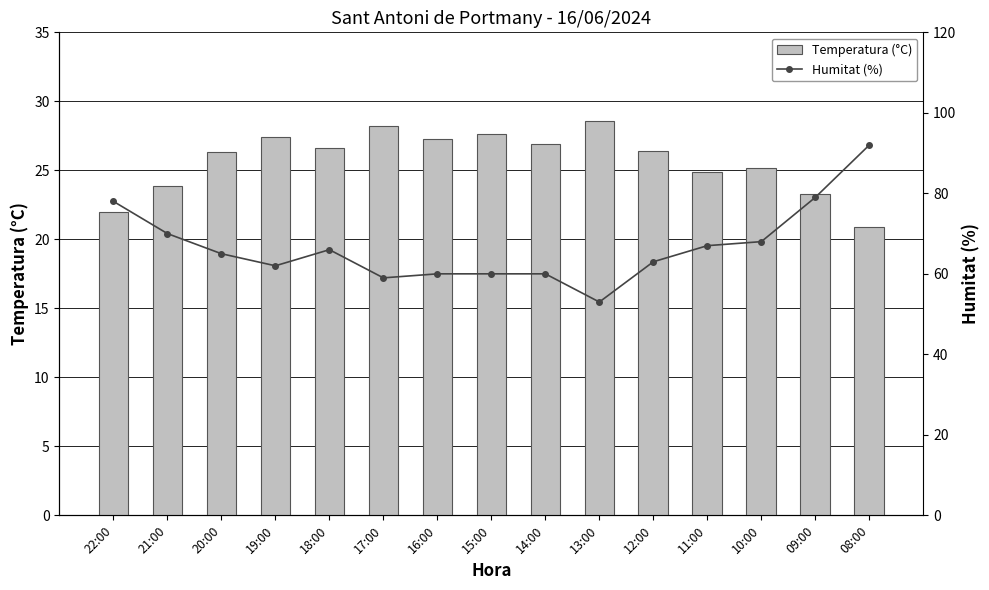

What is the highest value of the Humitat (%) series?

92.0